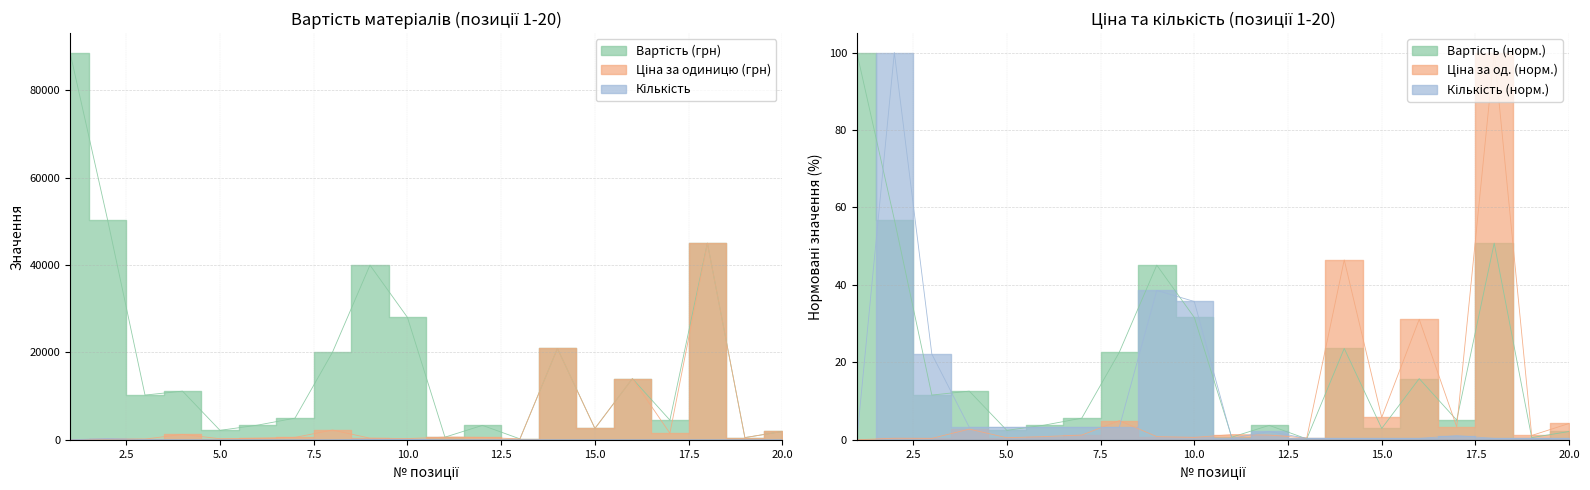

What is the difference between the second highest and second lowest values in the Кількість series?

38.2